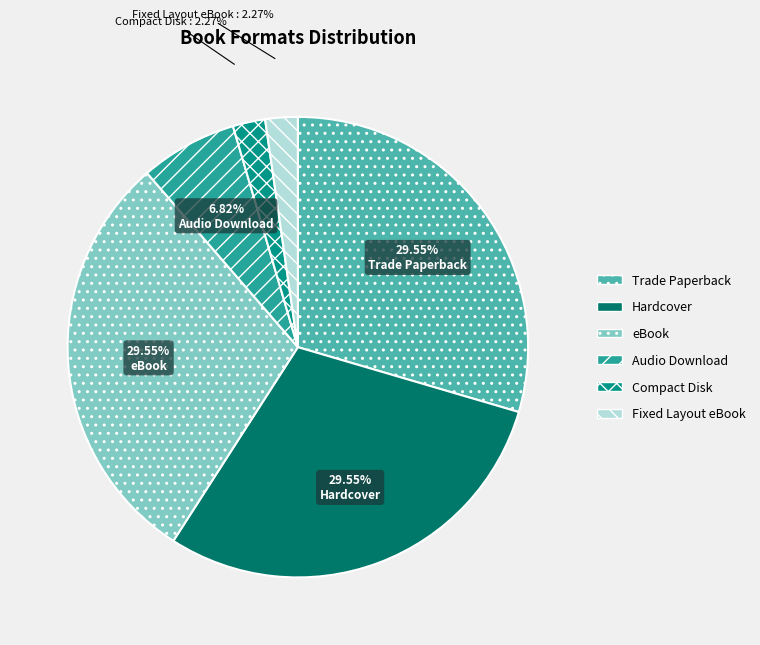

True or false: eBook accounts for 35% of the total.

False